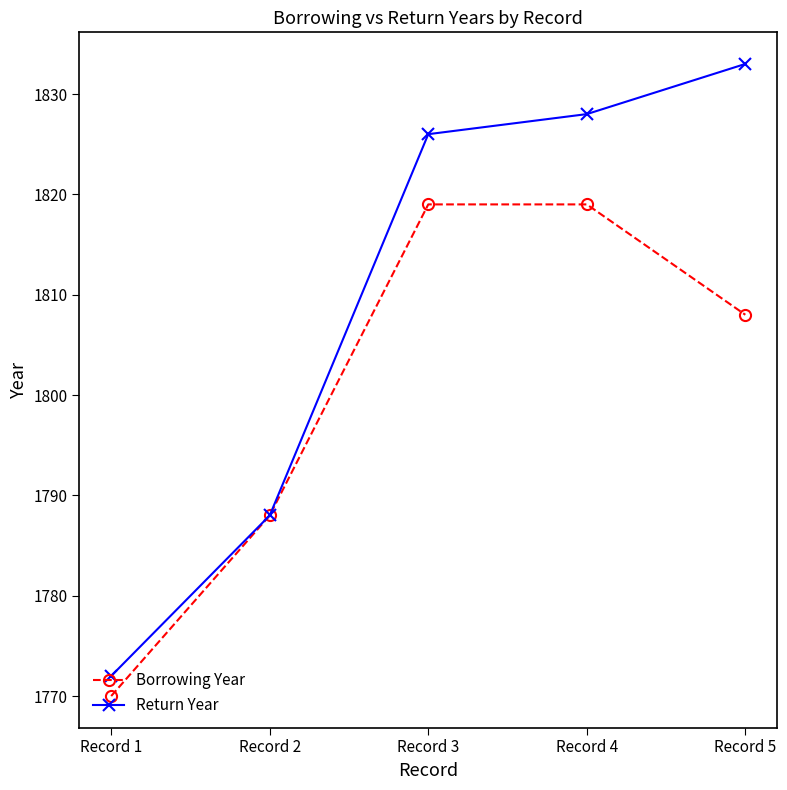

What are all the series names shown in the legend?

Borrowing Year, Return Year